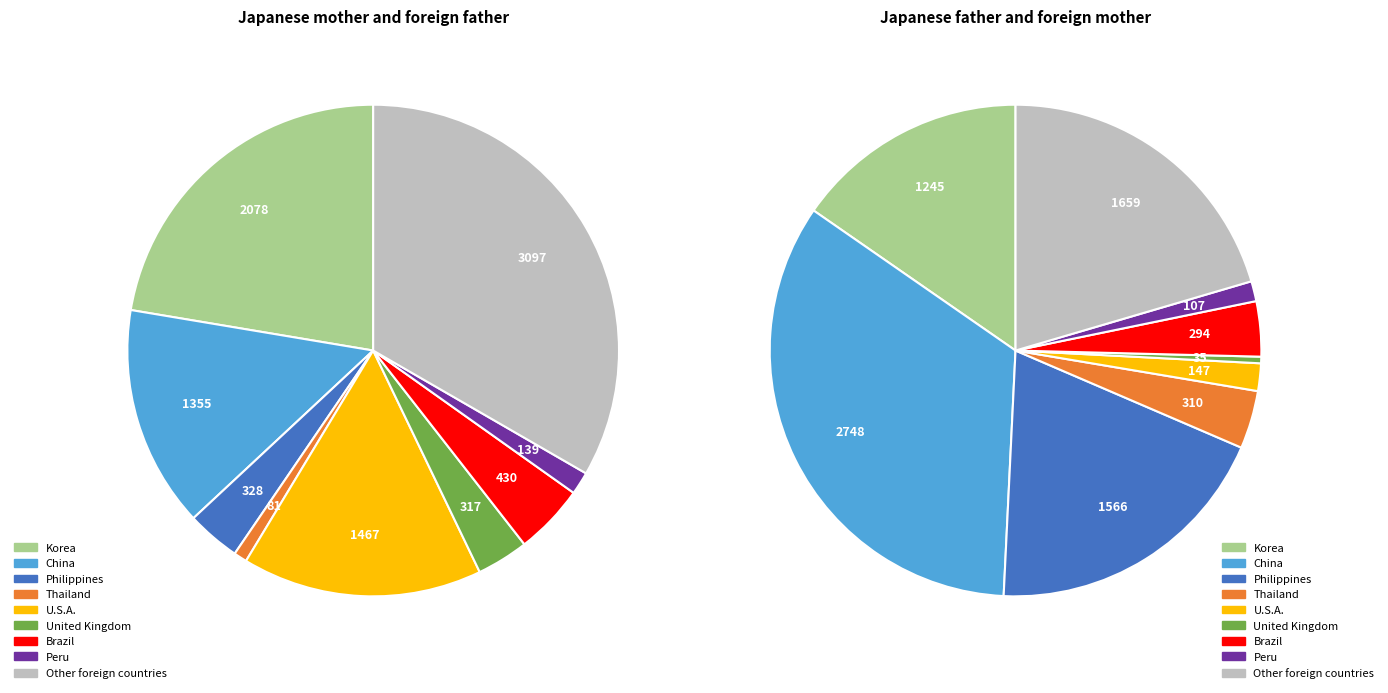

The Philippines slice represents 1% of the pie. True or false?

False